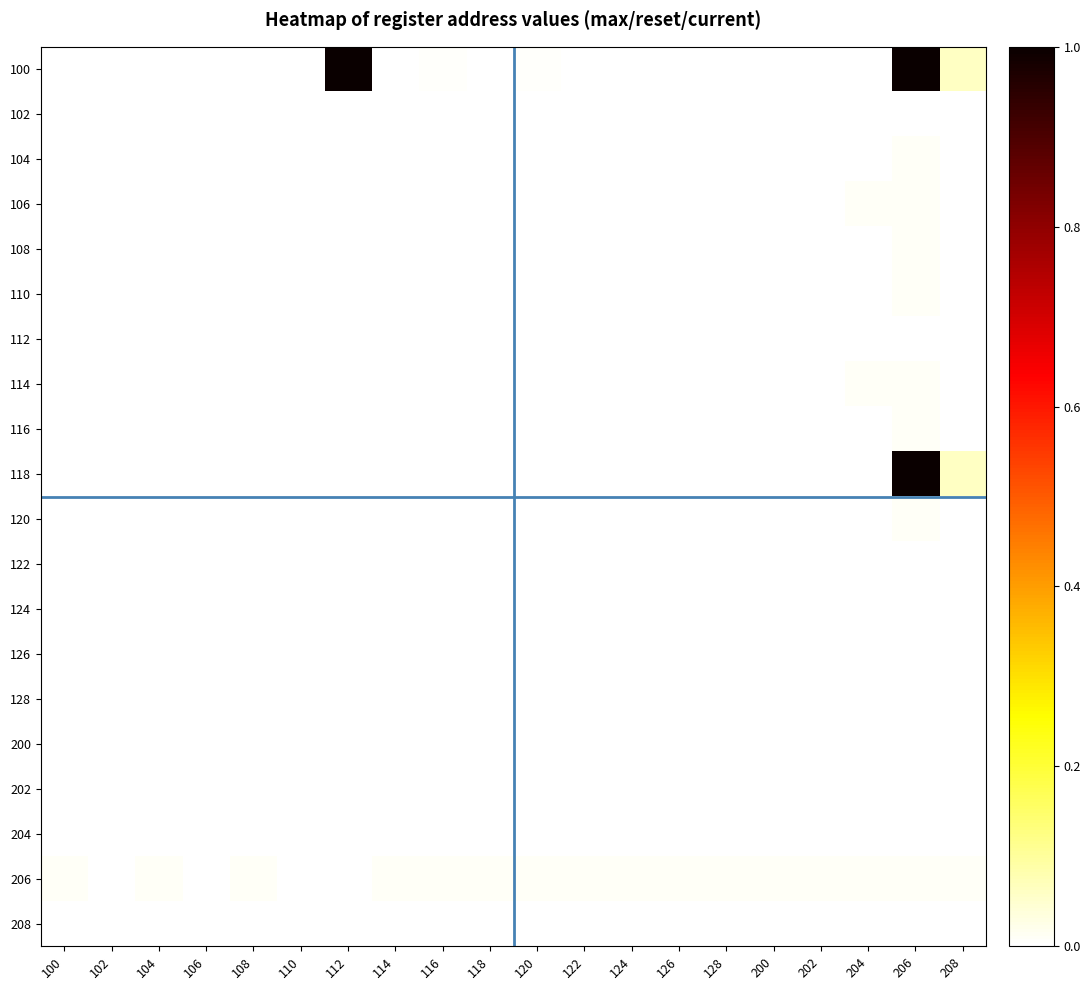

Which label corresponds to the smallest value in the chart?

100